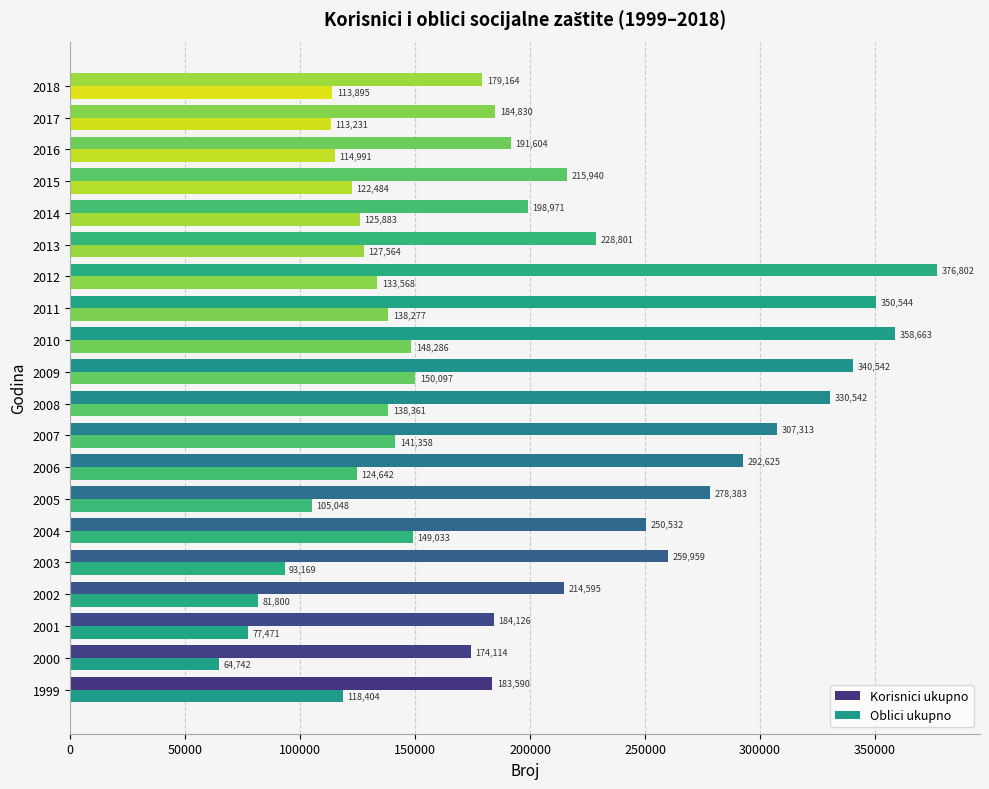

Count the number of data series in this chart.

2